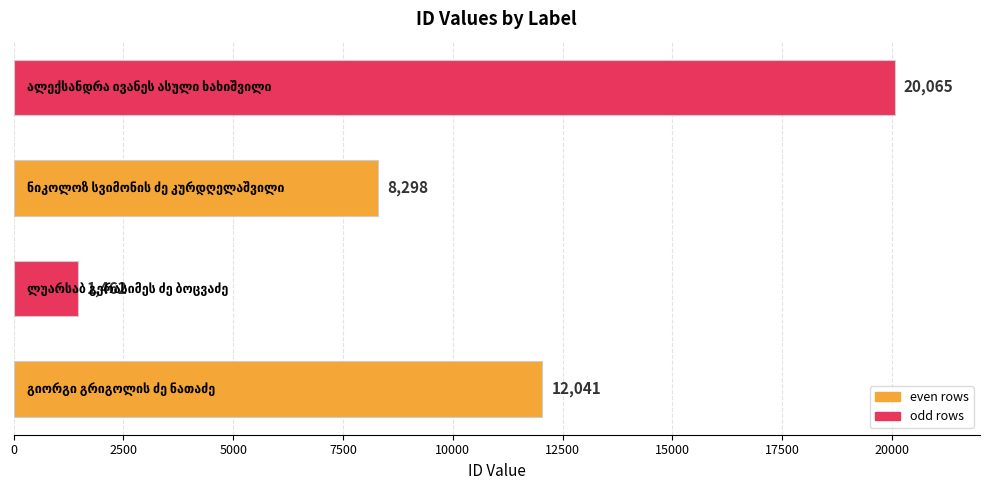

What is the sum of all values?

41866